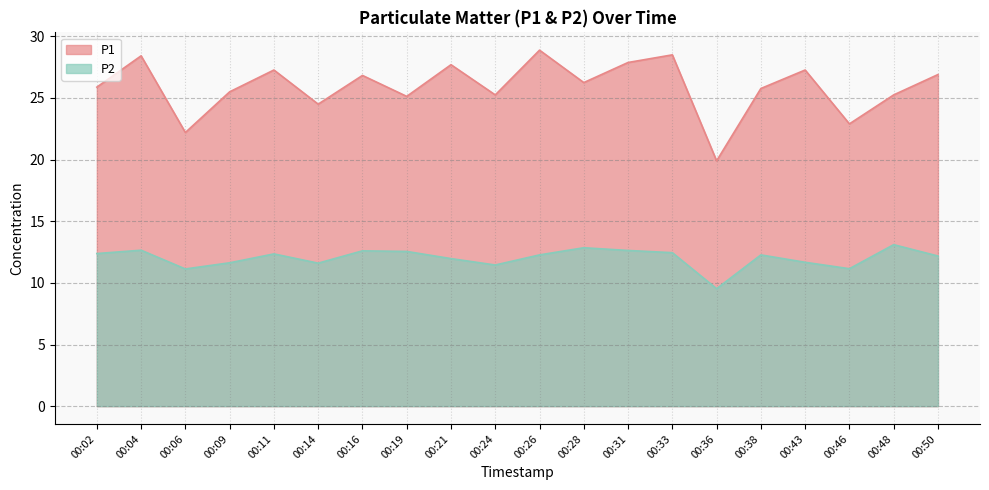

True or false: P1 has a value of 26.8 at 00:16.

True